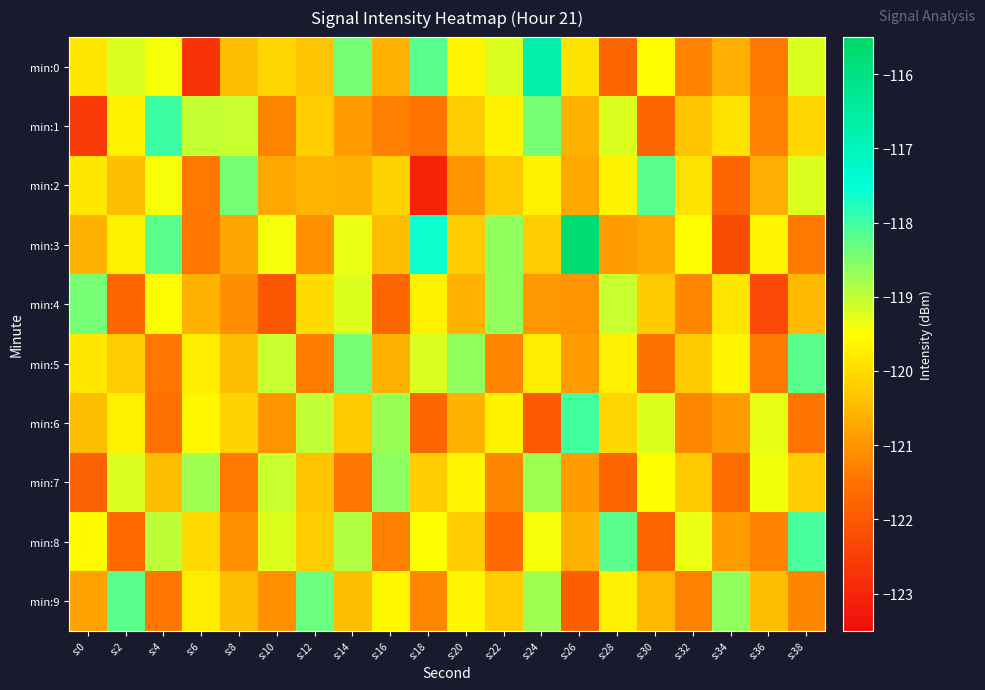

Between s:10 and s:36, which series saw the biggest shift?

min:5